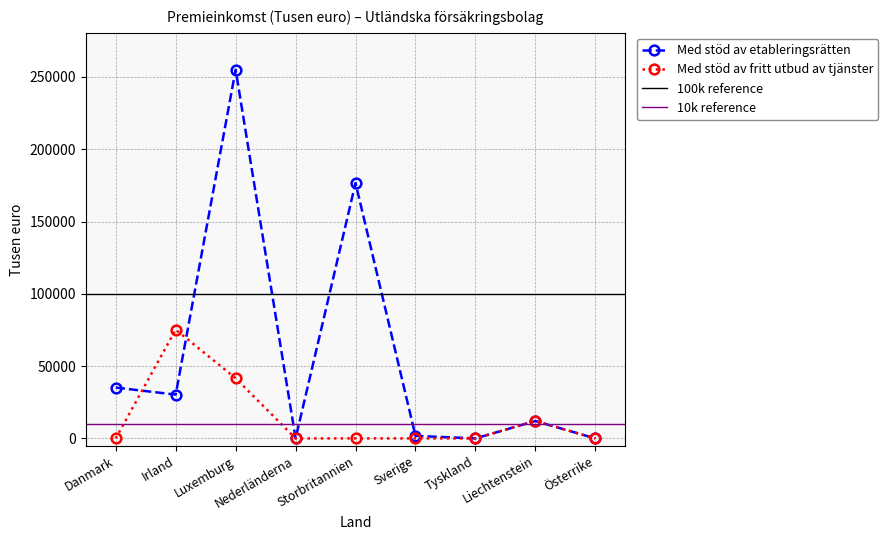

What are all the series names shown in the legend?

Med stöd av etableringsrätten, Med stöd av fritt utbud av tjänster